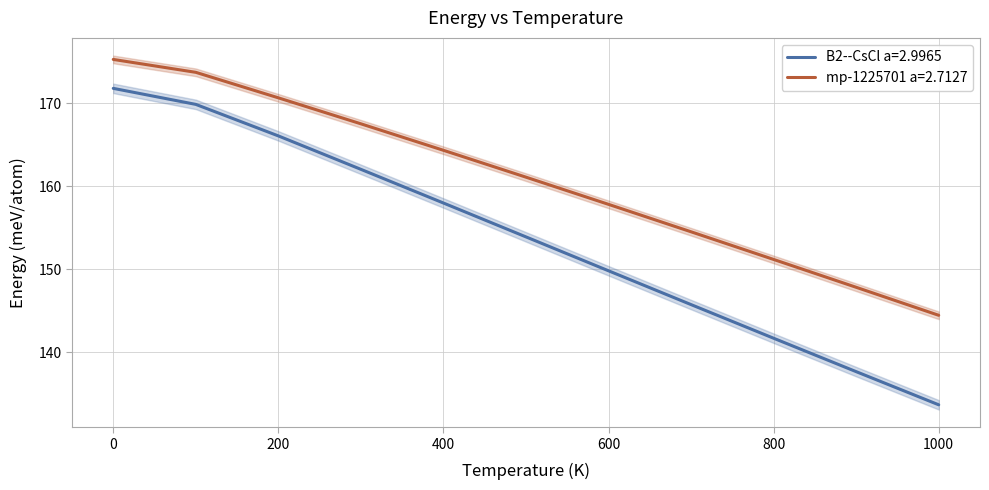

Is this an area chart (filled region under the line)?

No